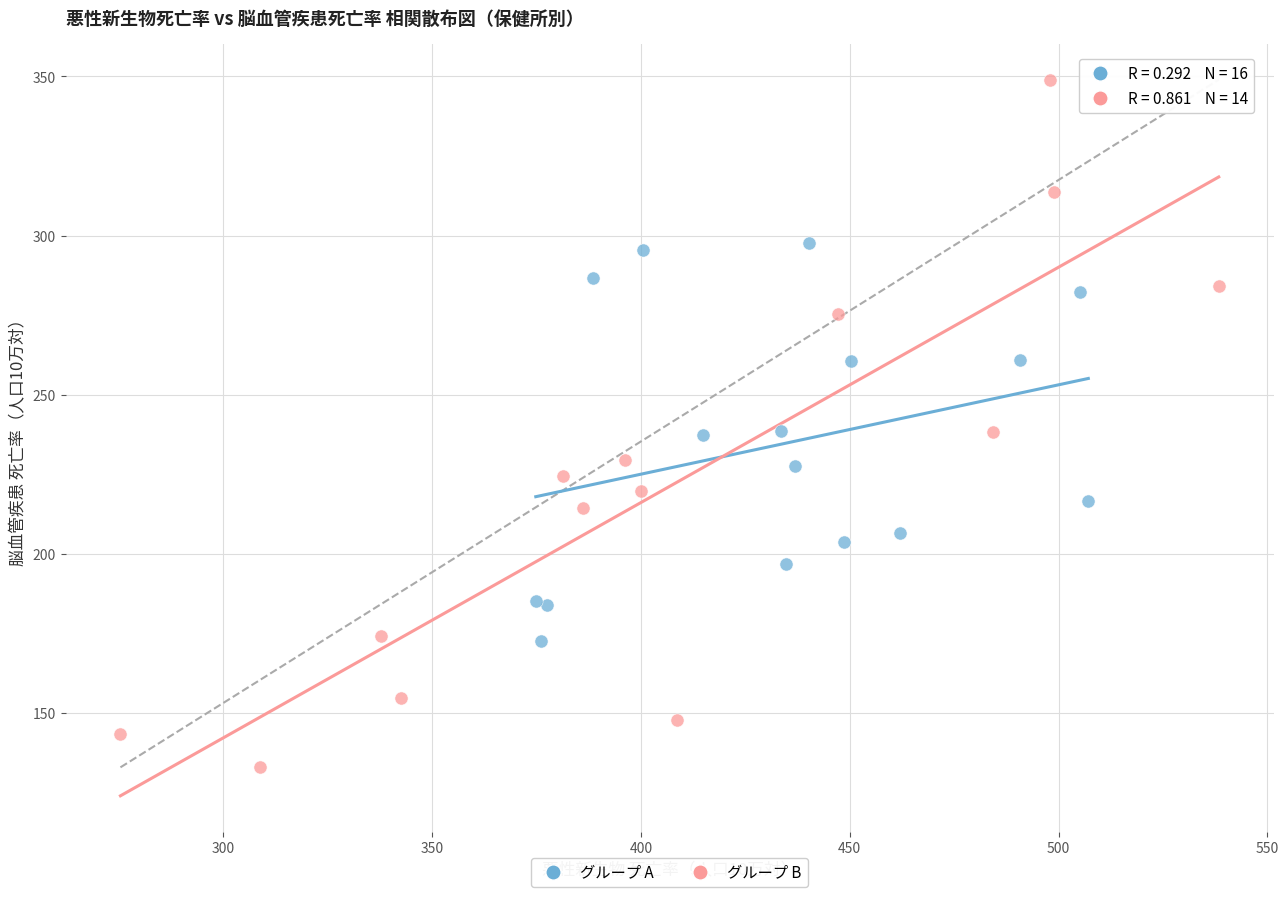

What are all the series names shown in the legend?

グループ A, グループ B